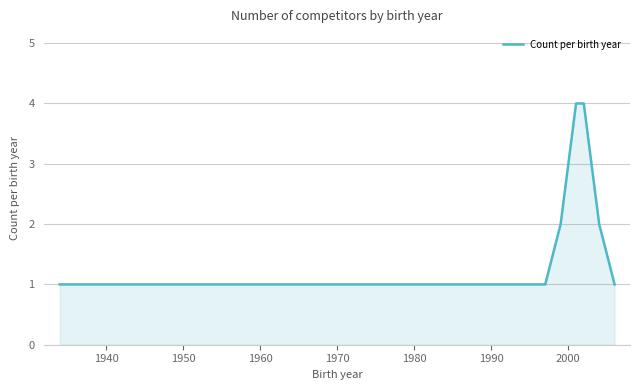

What is the maximum value shown in the chart?

4